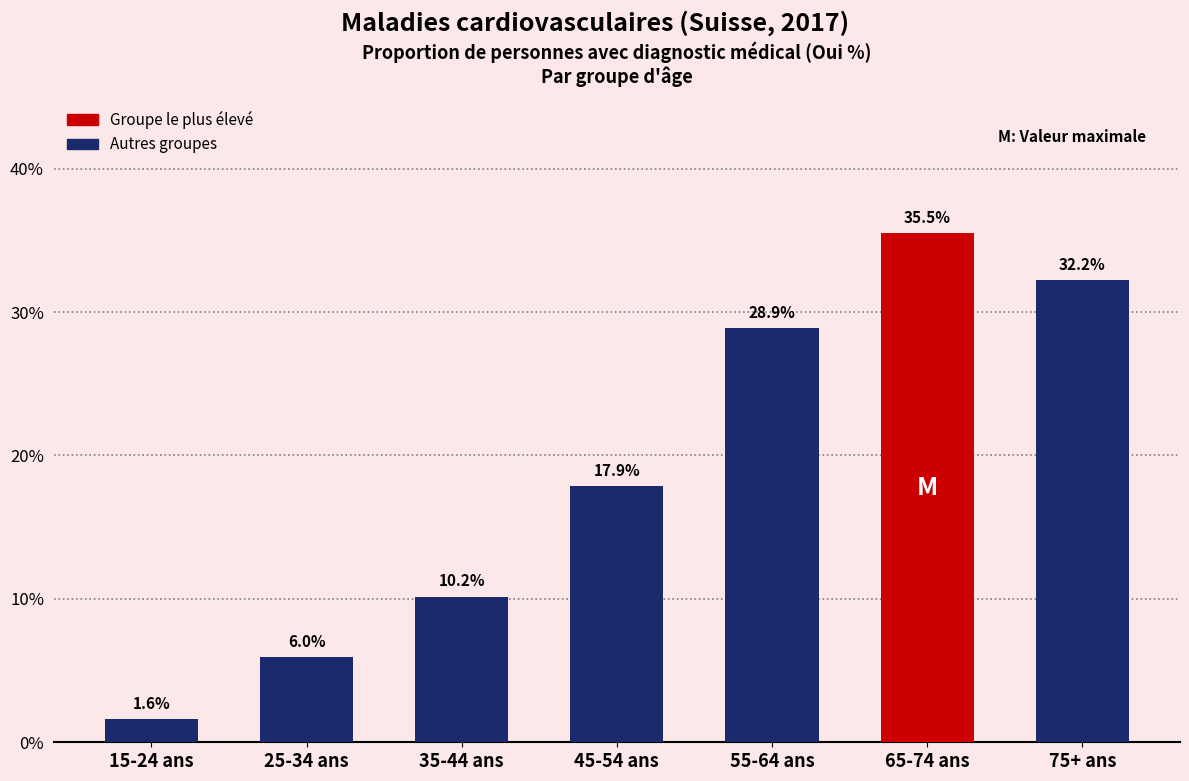

Reading right to left, transcribe all the data shown in this chart.

32.2	35.5	28.9	17.9	10.2	6.0	1.6